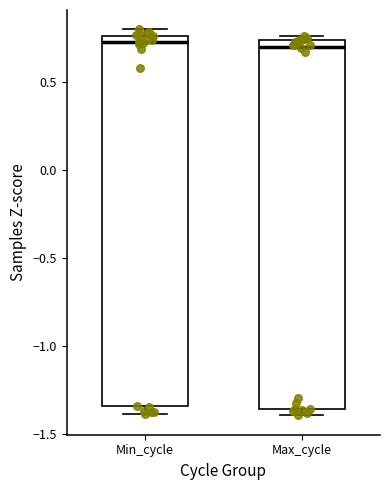

Reading left to right, transcribe this box plot: for each box, give where its median line is, the range the box spans, and where its two whiskers end, as read against the y-axis. The values are not printed on the chart, so give them approximately, as read against the axis.

Min_cycle: median 0.75 (just below the box's upper edge), box -1.35 to 0.75, whiskers -1.40 to 0.80
Max_cycle: median 0.70, box -1.35 to 0.75, whiskers -1.40 to 0.75 (just above the box's upper edge)